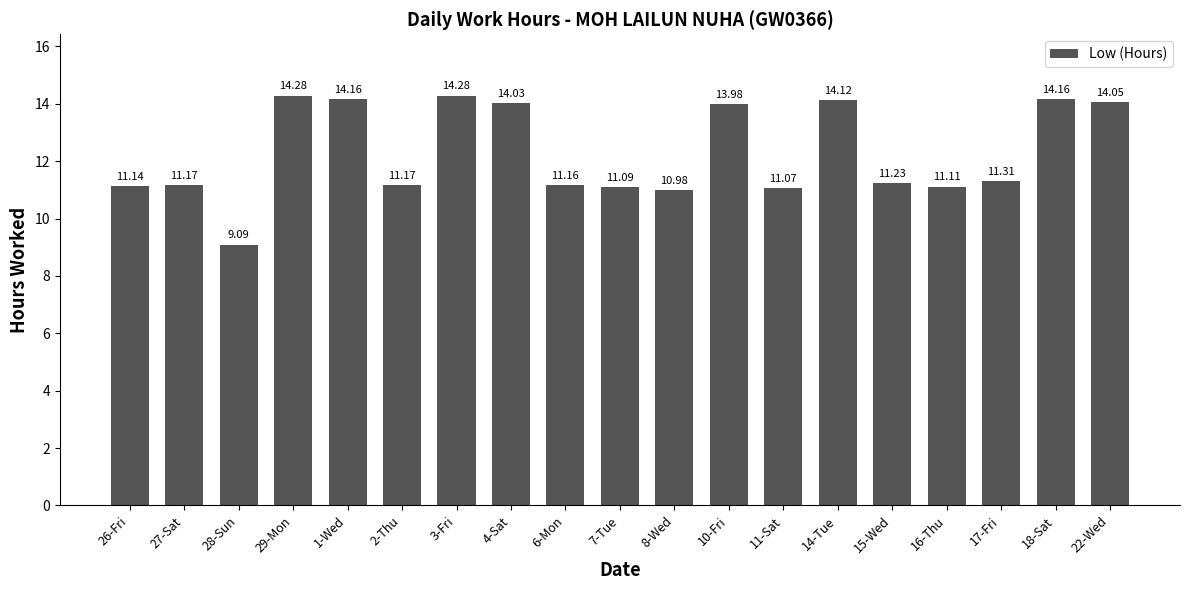

Which has a higher value, 6-Mon or 11-Sat?

6-Mon